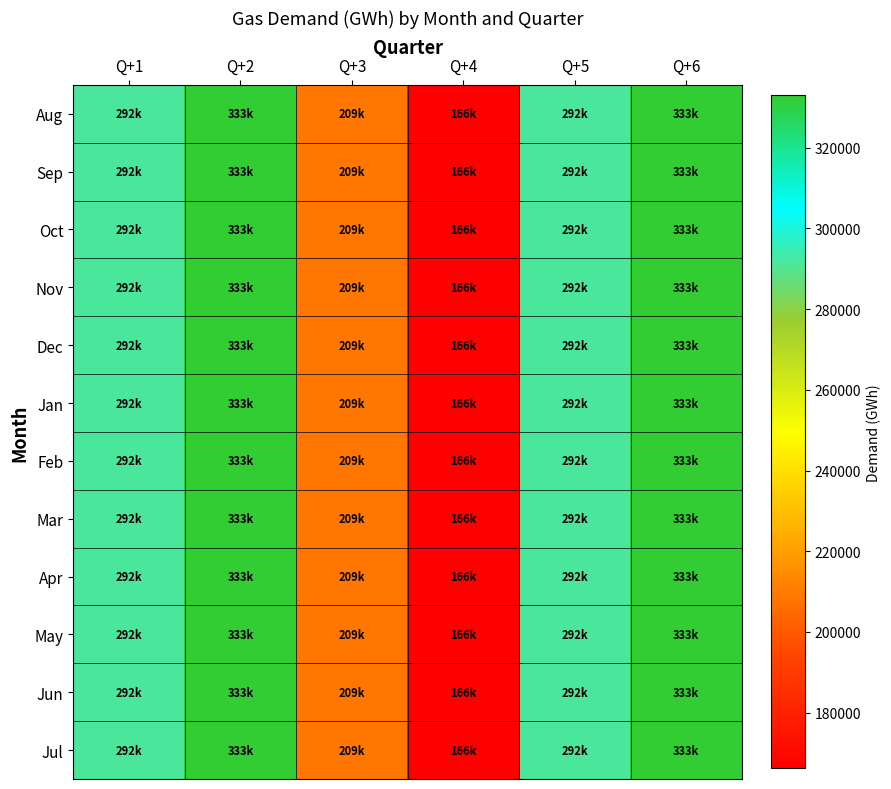

At which category is the sum across all series the highest?

Q+2